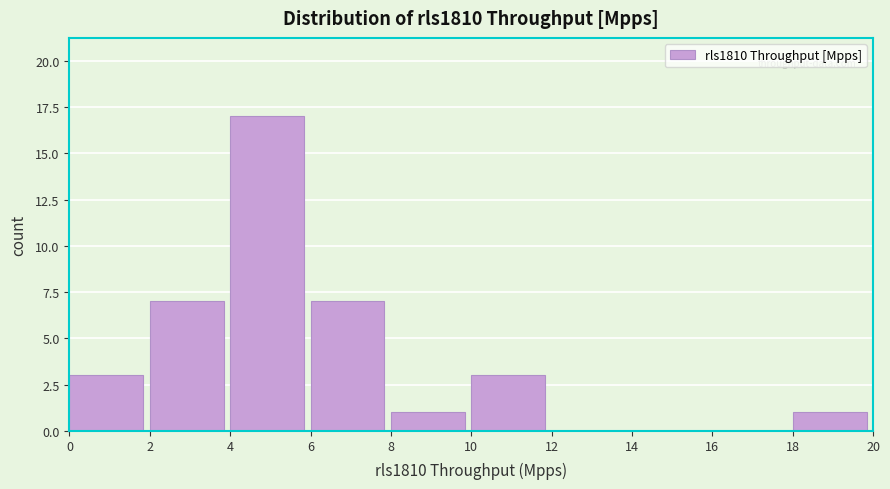

Reading left to right, transcribe this chart: for each bar, give the range it covers on the x-axis and its height. The values are not printed on the chart, so give them approximately, as read against the axis.

0 to 2: 3
2 to 4: 7
4 to 6: 17
6 to 8: 7
8 to 10: 1
10 to 12: 3
12 to 14: 0
14 to 16: 0
16 to 18: 0
18 to 20: 1